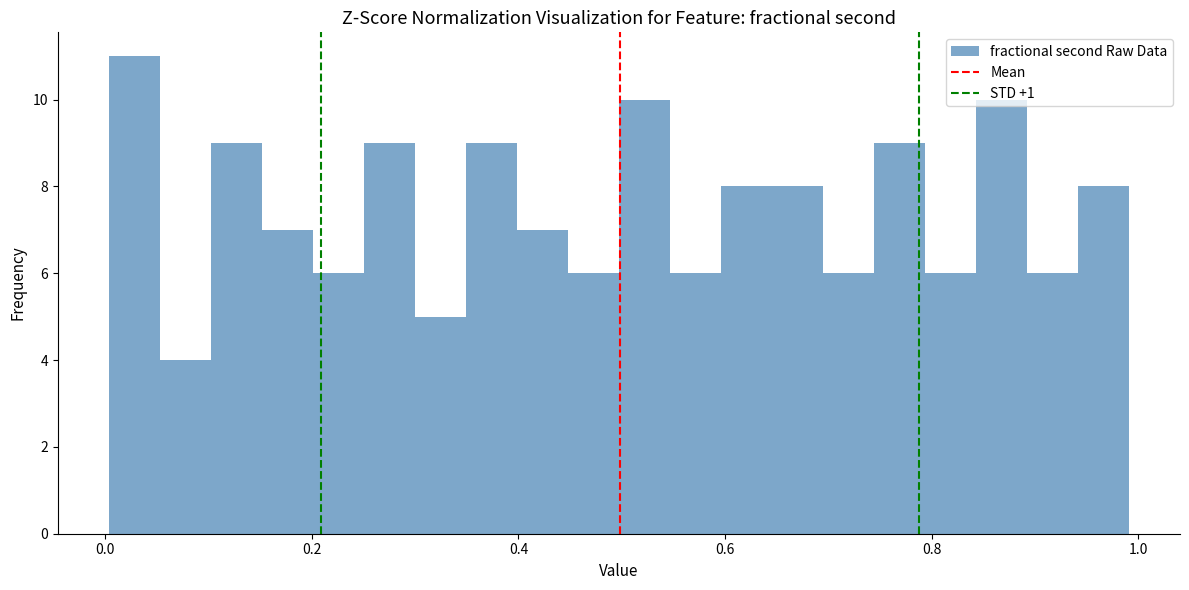

Around what value on the x-axis is the tallest bar? Give the approximate position of its centre, as read against the axis.

0.02